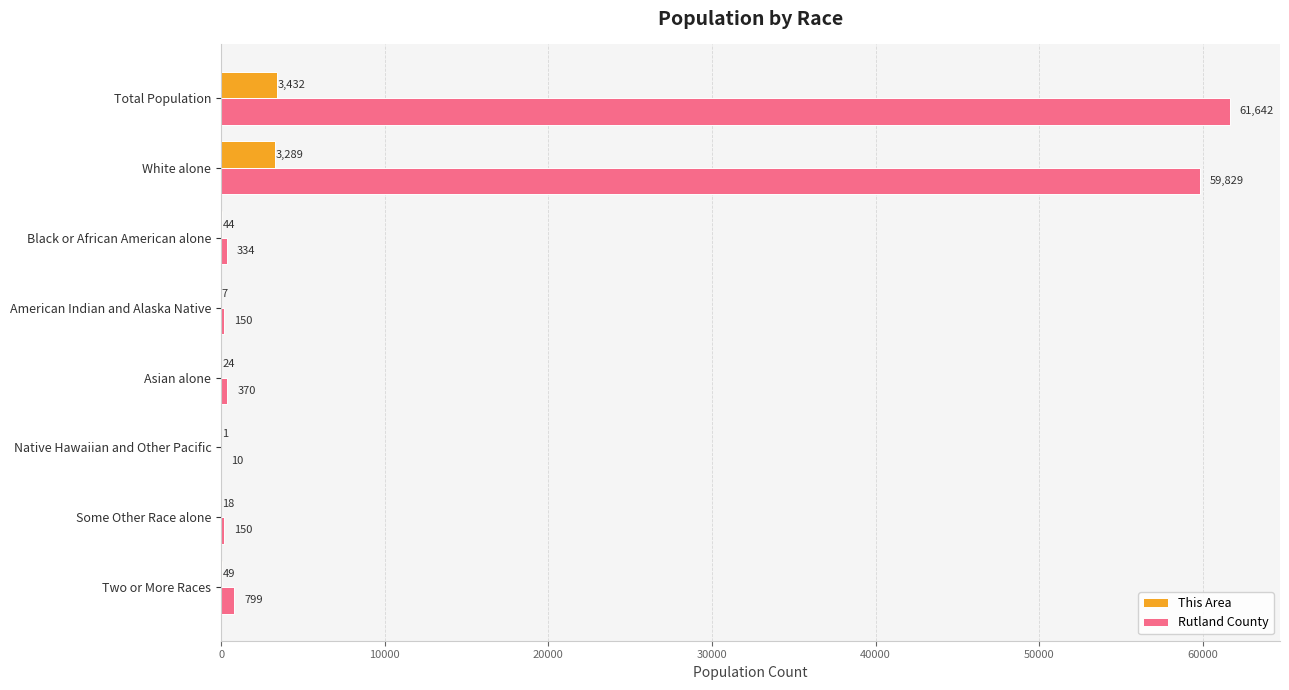

True or false: This Area has a value of 24 at Asian alone.

True